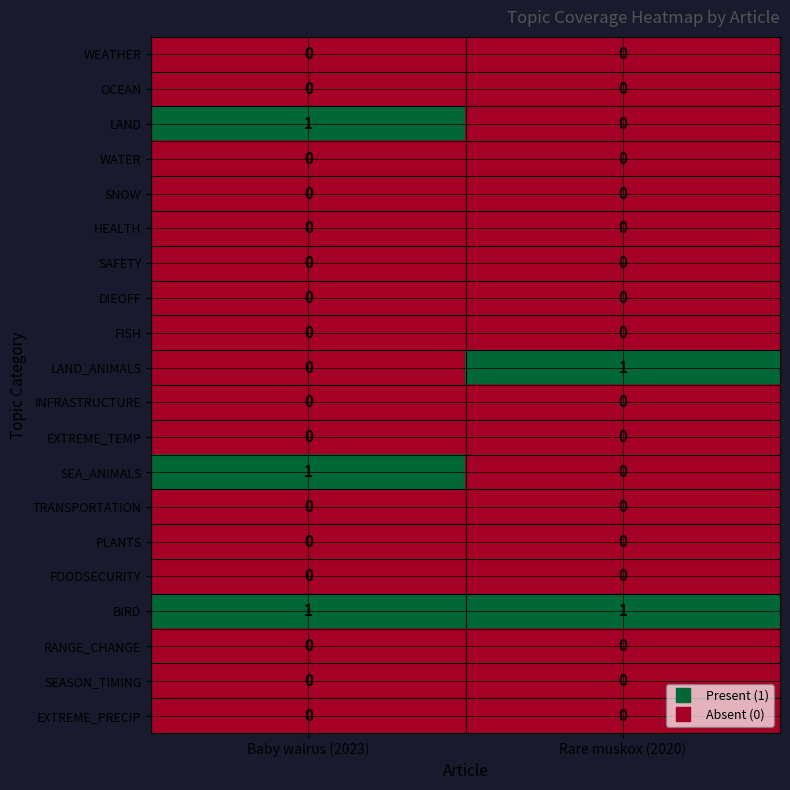

What is the total value across all series at Baby walrus (2023)?

3